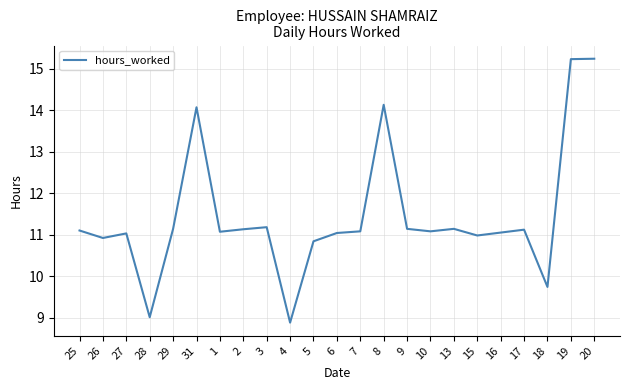

What value does the data have at 5?

10.8